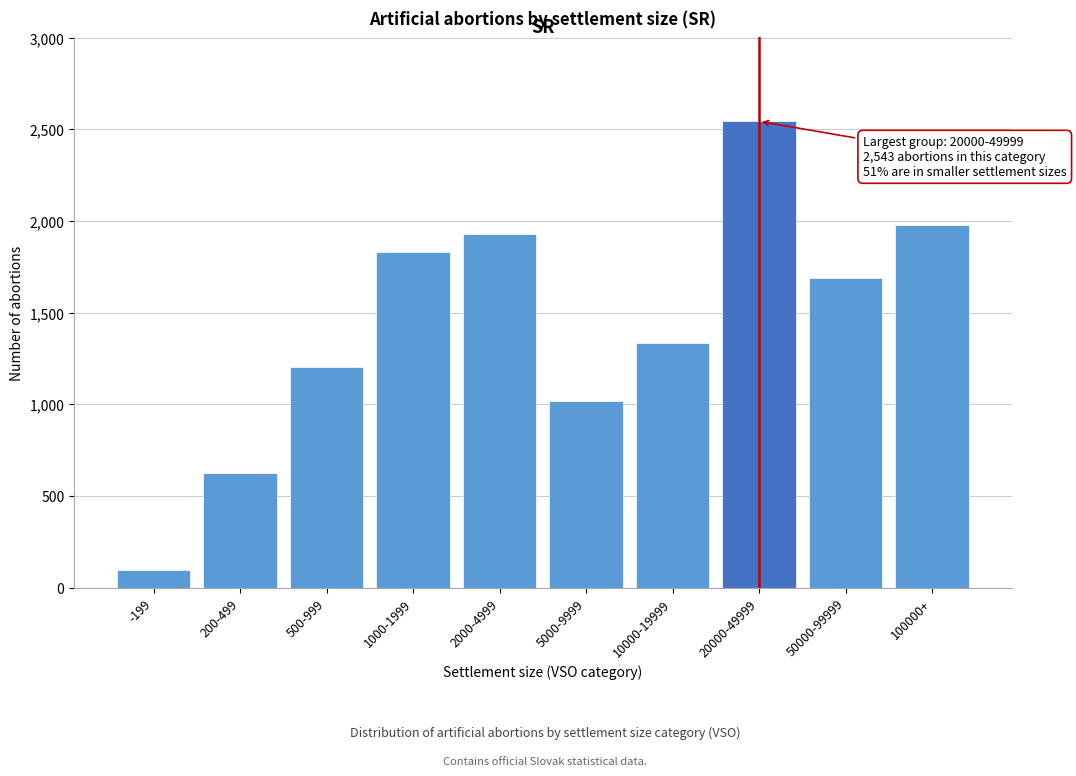

Reading left to right, what are all the values shown in this chart?

97	627	1205	1828	1929	1017	1336	2543	1686	1975